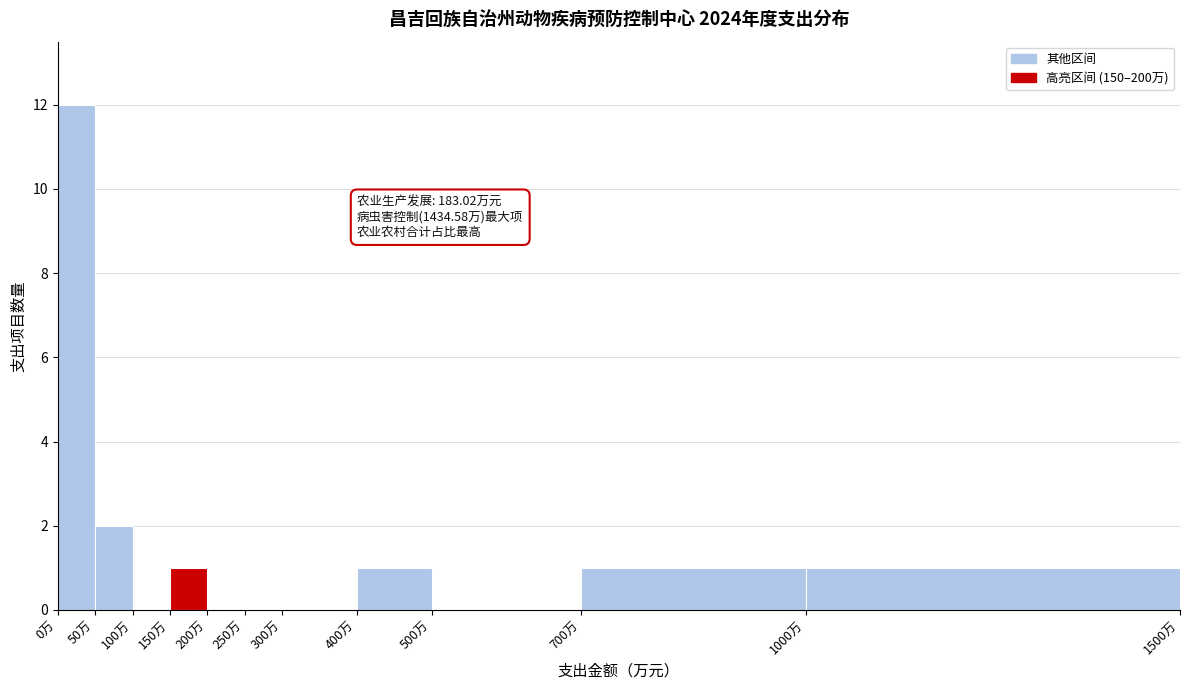

Over which range of the x-axis is the bar tallest?

0 to 50